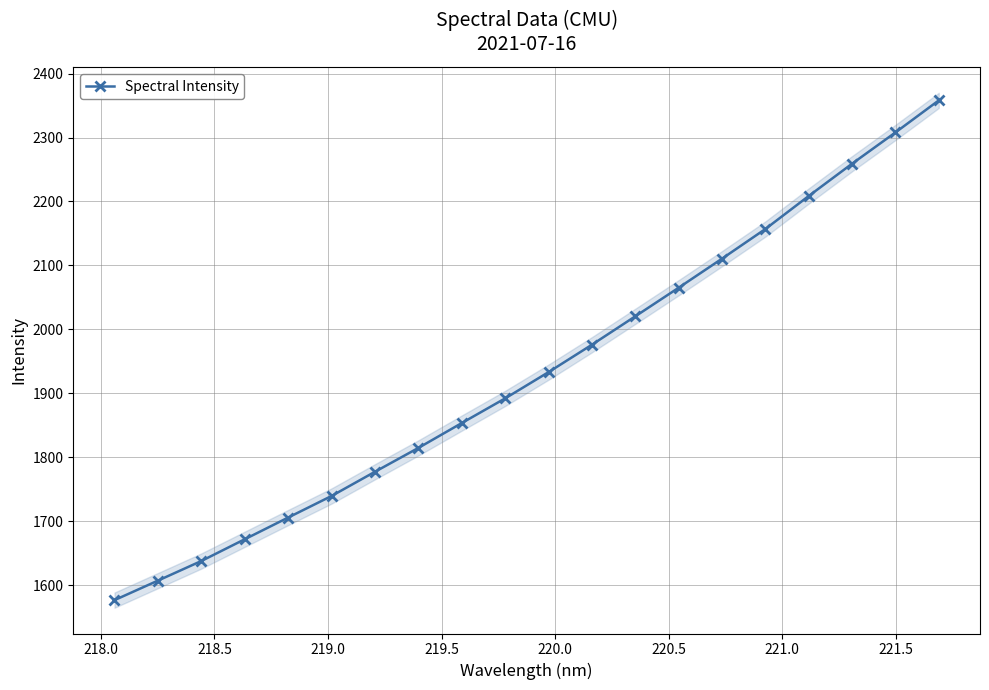

What is the minimum value shown in the chart?

1576.3